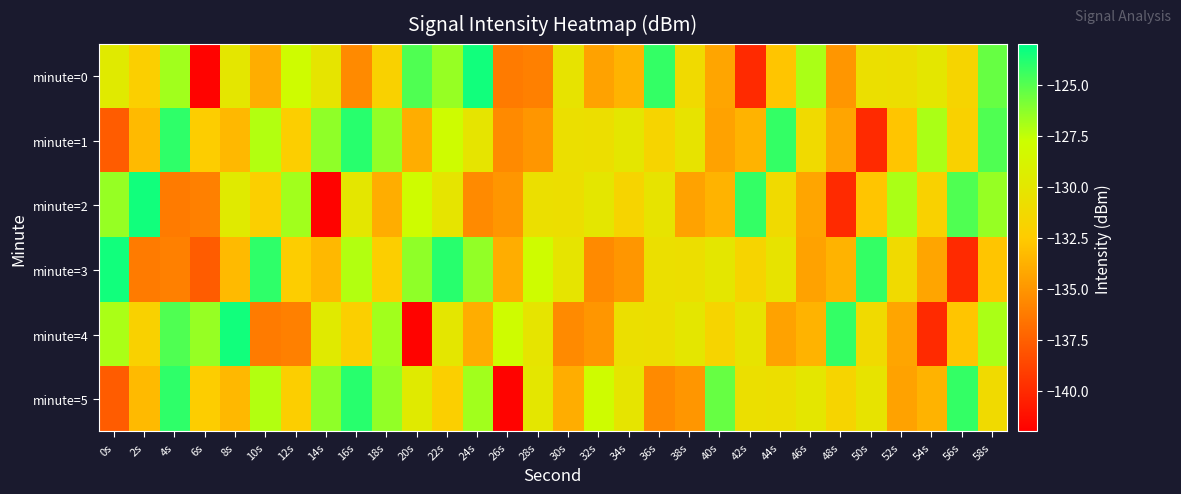

Reading left to right, list all the values displayed in this chart.

minute=0: 0s=-129.6	2s=-132.2	4s=-126.8	6s=-141.8	8s=-130.0	10s=-133.9	12s=-128.0	14s=-130.2	16s=-135.5	18s=-132.0	20s=-124.9	22s=-126.5	24s=-123.4	26s=-136.2	28s=-136.0	30s=-130.3	32s=-134.4	34s=-133.6	36s=-124.2	38s=-131.1	40s=-134.3	42s=-140.0	44s=-132.8	46s=-127.0	48s=-135.0	50s=-130.6	52s=-130.8	54s=-130.0	56s=-131.7	58s=-125.4
minute=1: 0s=-137.7	2s=-133.3	4s=-124.1	6s=-132.4	8s=-133.4	10s=-127.2	12s=-132.2	14s=-126.3	16s=-123.9	18s=-126.4	20s=-133.9	22s=-128.0	24s=-130.2	26s=-135.5	28s=-135.0	30s=-130.6	32s=-130.8	34s=-130.0	36s=-131.7	38s=-130.3	40s=-134.4	42s=-133.6	44s=-124.2	46s=-131.1	48s=-134.3	50s=-140.0	52s=-132.8	54s=-127.0	56s=-132.0	58s=-124.9
minute=2: 0s=-126.5	2s=-123.4	4s=-136.2	6s=-136.0	8s=-129.6	10s=-132.2	12s=-126.8	14s=-141.8	16s=-130.0	18s=-133.9	20s=-128.0	22s=-130.2	24s=-135.5	26s=-135.0	28s=-130.6	30s=-130.8	32s=-130.0	34s=-131.7	36s=-130.3	38s=-134.4	40s=-133.6	42s=-124.2	44s=-131.1	46s=-134.3	48s=-140.0	50s=-132.8	52s=-127.0	54s=-132.0	56s=-124.9	58s=-126.5
minute=3: 0s=-123.4	2s=-136.2	4s=-136.0	6s=-137.7	8s=-133.3	10s=-124.1	12s=-132.4	14s=-133.4	16s=-127.2	18s=-132.2	20s=-126.3	22s=-123.9	24s=-126.4	26s=-133.9	28s=-128.0	30s=-130.2	32s=-135.5	34s=-135.0	36s=-130.6	38s=-130.8	40s=-130.0	42s=-131.7	44s=-130.3	46s=-134.4	48s=-133.6	50s=-124.2	52s=-131.1	54s=-134.3	56s=-140.0	58s=-132.8
minute=4: 0s=-127.0	2s=-132.0	4s=-124.9	6s=-126.5	8s=-123.4	10s=-136.2	12s=-136.0	14s=-129.6	16s=-132.2	18s=-126.8	20s=-141.8	22s=-130.0	24s=-133.9	26s=-128.0	28s=-130.2	30s=-135.5	32s=-135.0	34s=-130.6	36s=-130.8	38s=-130.0	40s=-131.7	42s=-130.3	44s=-134.4	46s=-133.6	48s=-124.2	50s=-131.1	52s=-134.3	54s=-140.0	56s=-132.8	58s=-127.0
minute=5: 0s=-137.7	2s=-133.3	4s=-124.1	6s=-132.4	8s=-133.4	10s=-127.2	12s=-132.2	14s=-126.3	16s=-123.9	18s=-126.4	20s=-129.6	22s=-132.2	24s=-126.8	26s=-141.8	28s=-130.0	30s=-133.9	32s=-128.0	34s=-130.2	36s=-135.5	38s=-135.0	40s=-125.4	42s=-130.6	44s=-130.8	46s=-130.0	48s=-131.7	50s=-130.3	52s=-134.4	54s=-133.6	56s=-124.2	58s=-131.1